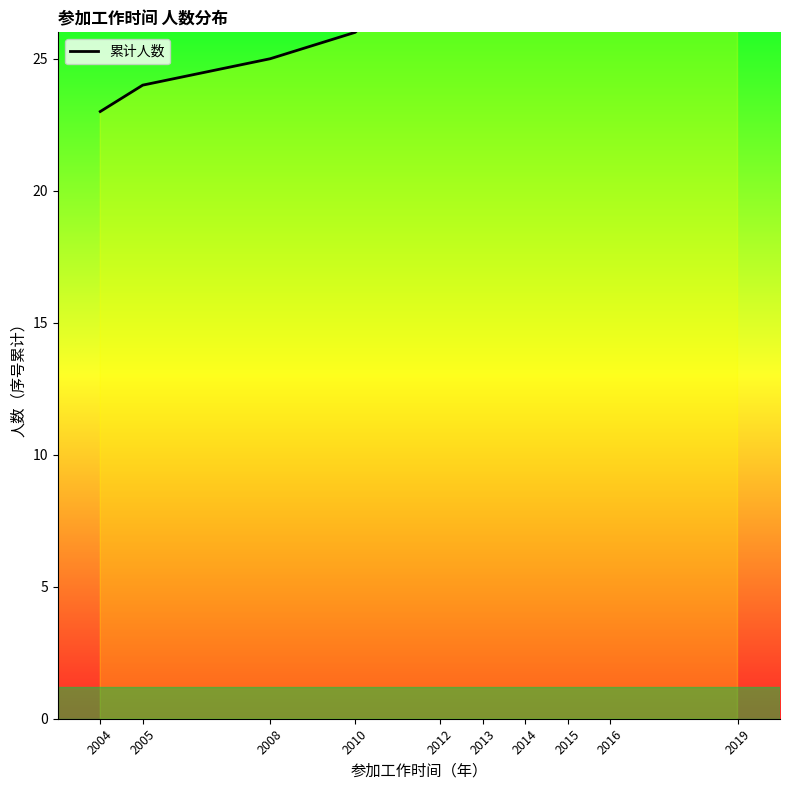

What is the sum of all values?

338